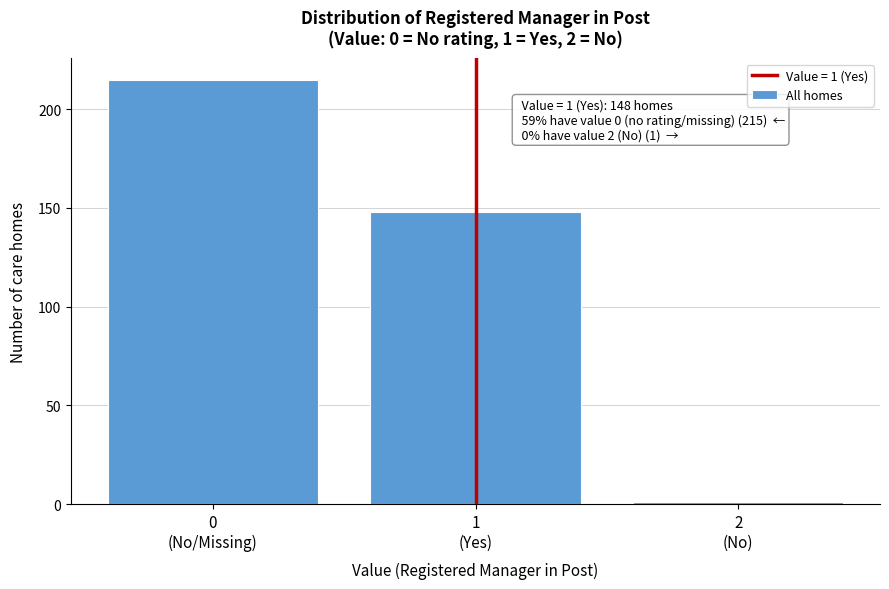

Reading left to right, extract all data points from this chart.

215	148	1